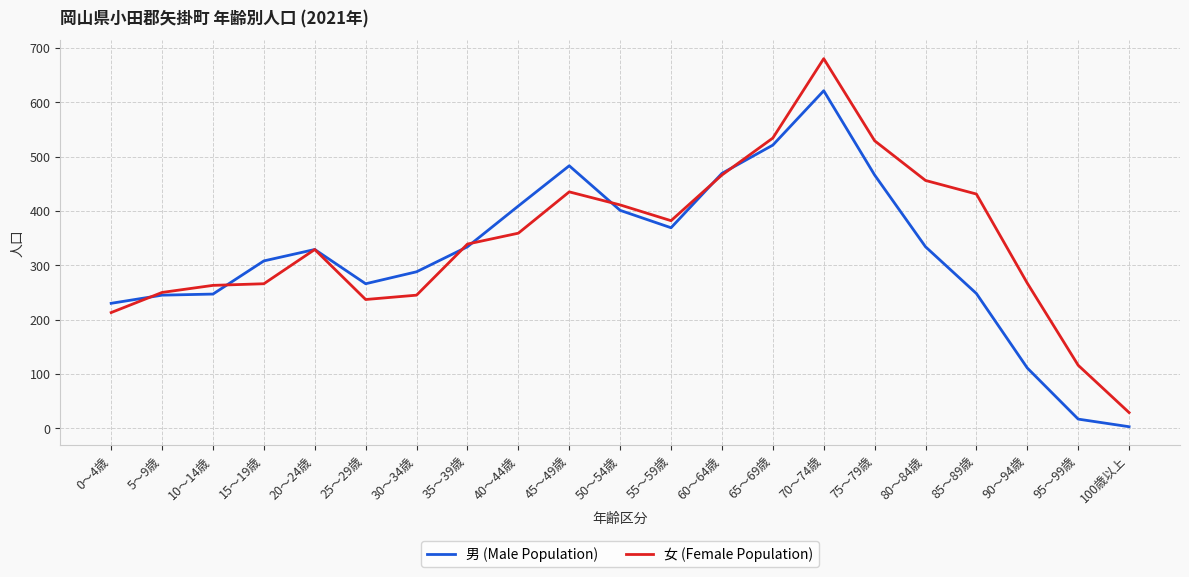

What is the spread (max minus min) of values at 45～49歳?

48